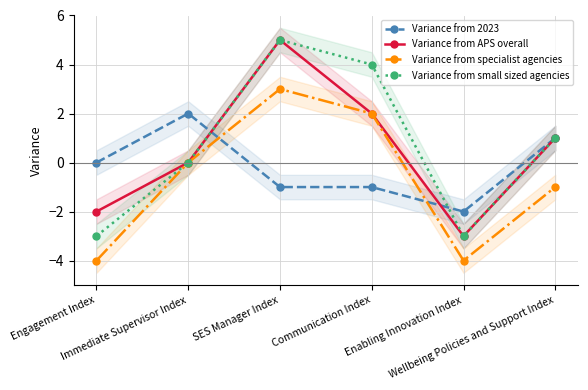

Reading left to right, list all the values displayed in this chart.

Variance from 2023: Engagement Index=0	Immediate Supervisor Index=2	SES Manager Index=-1	Communication Index=-1	Enabling Innovation Index=-2	Wellbeing Policies and Support Index=1
Variance from APS overall: Engagement Index=-2	Immediate Supervisor Index=0	SES Manager Index=5	Communication Index=2	Enabling Innovation Index=-3	Wellbeing Policies and Support Index=1
Variance from specialist agencies: Engagement Index=-4	Immediate Supervisor Index=0	SES Manager Index=3	Communication Index=2	Enabling Innovation Index=-4	Wellbeing Policies and Support Index=-1
Variance from small sized agencies: Engagement Index=-3	Immediate Supervisor Index=0	SES Manager Index=5	Communication Index=4	Enabling Innovation Index=-3	Wellbeing Policies and Support Index=1